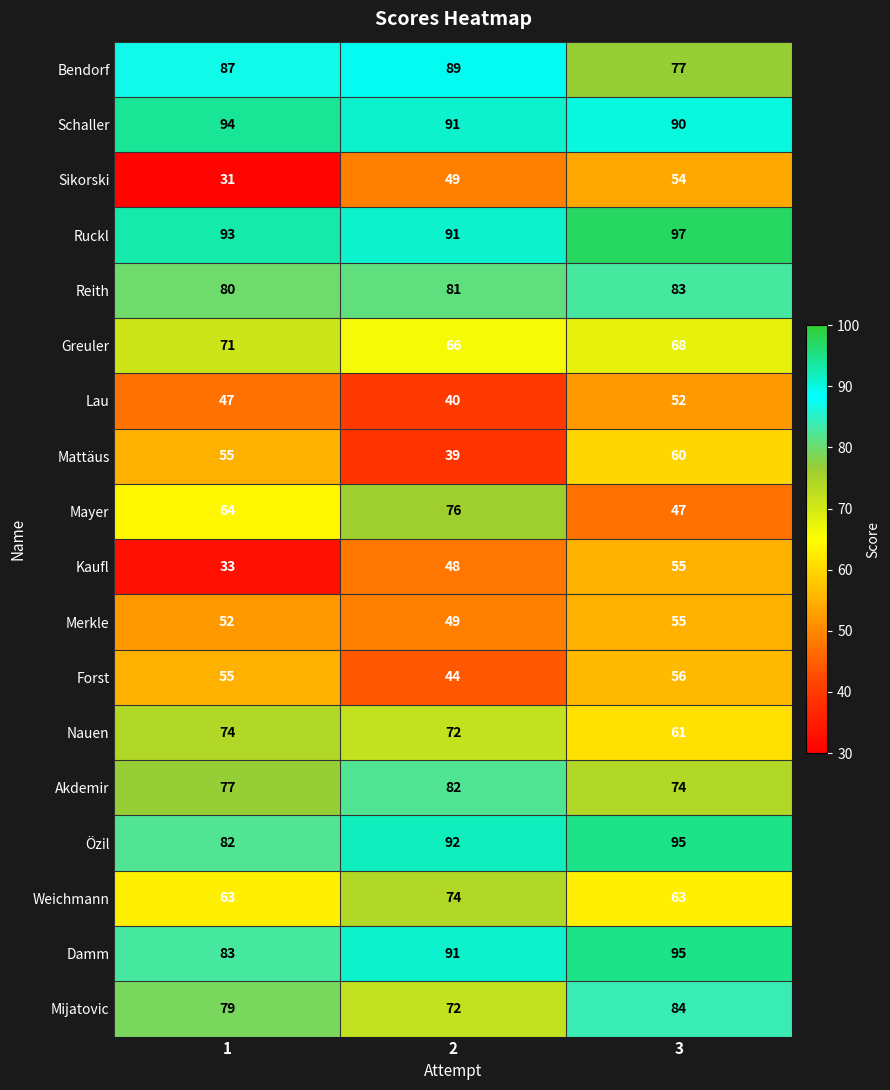

Rank the categories by Schaller value from lowest to highest.

3, 2, 1